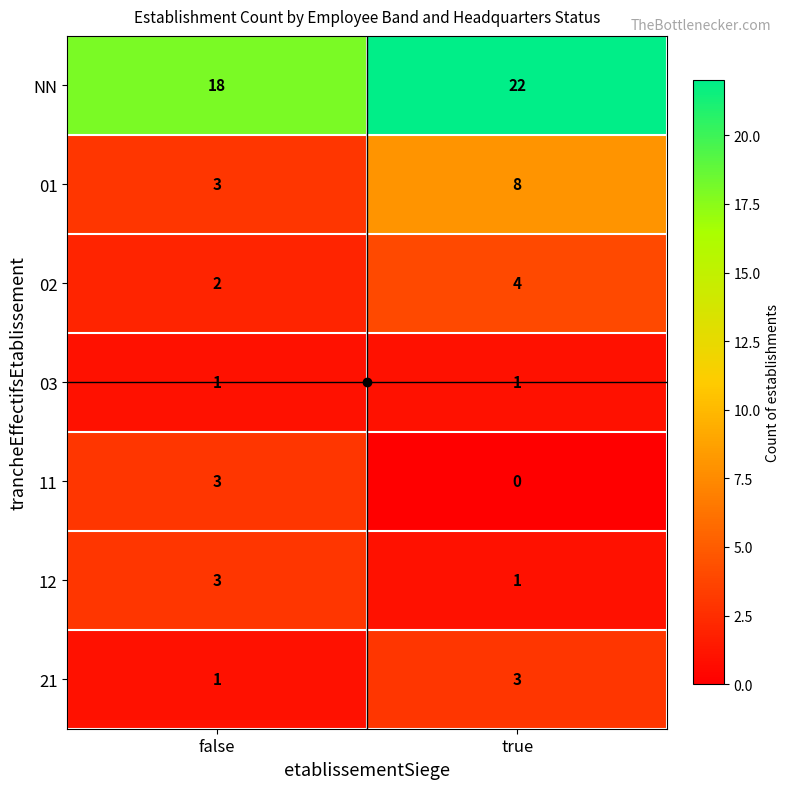

Which category has the highest value across all series?

true